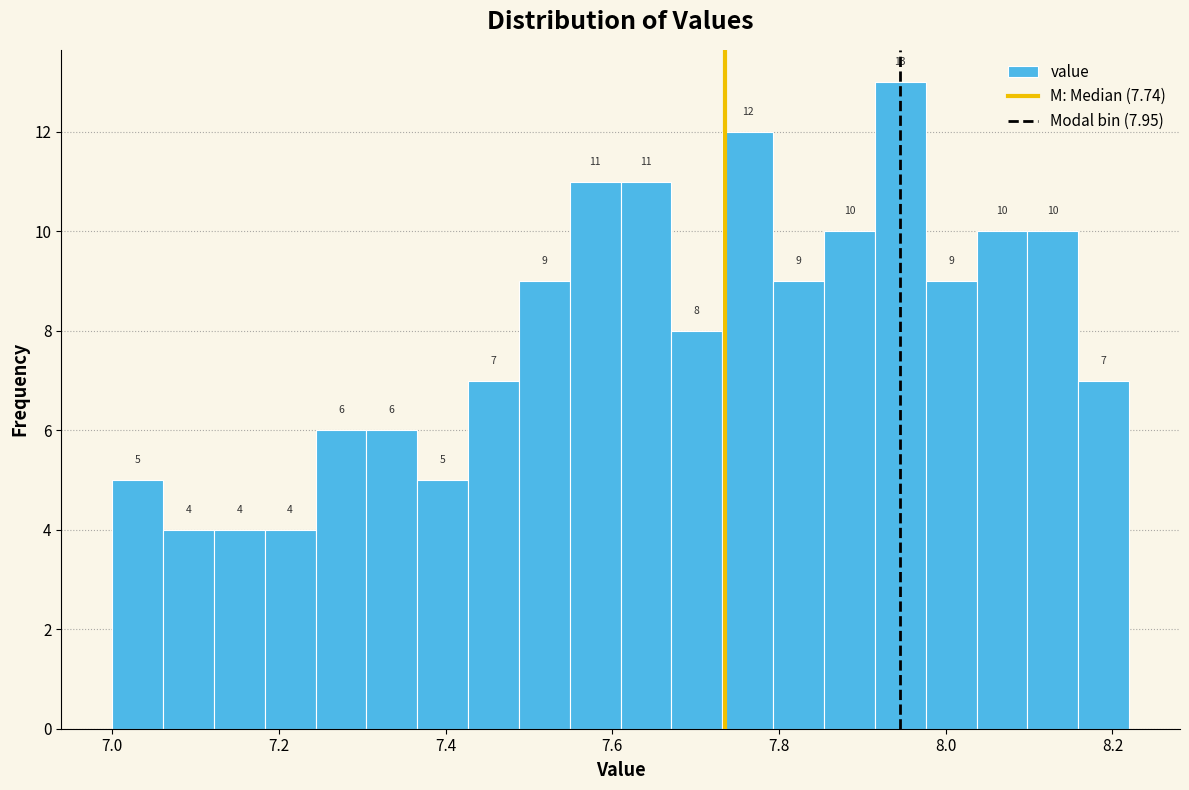

Around what value on the x-axis is the tallest bar? Give the approximate position of its centre, as read against the axis.

7.94